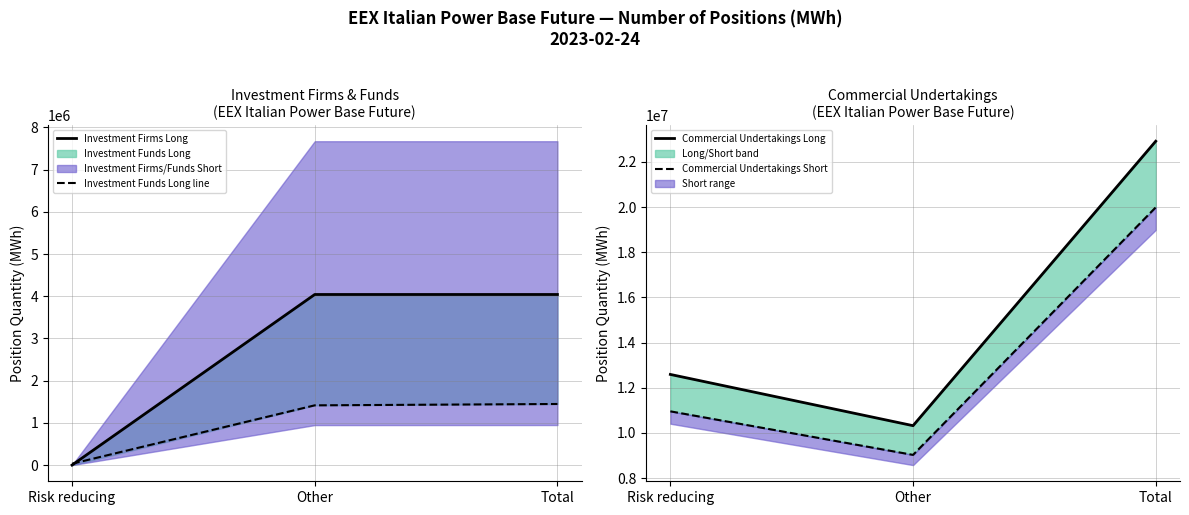

What is the sum of all Commercial Undertakings Long values?

45829992